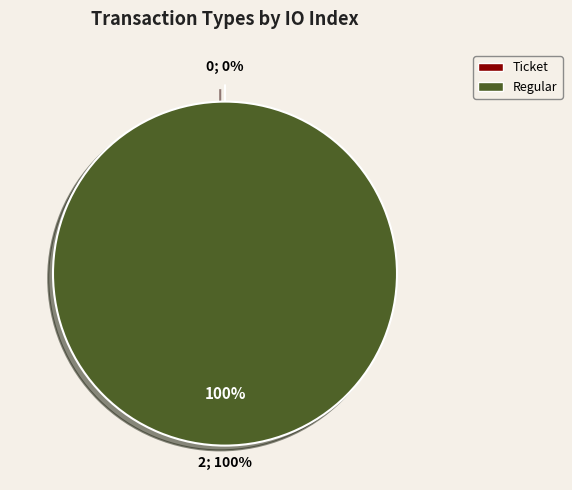

What is the smallest slice in the pie chart?

Ticket